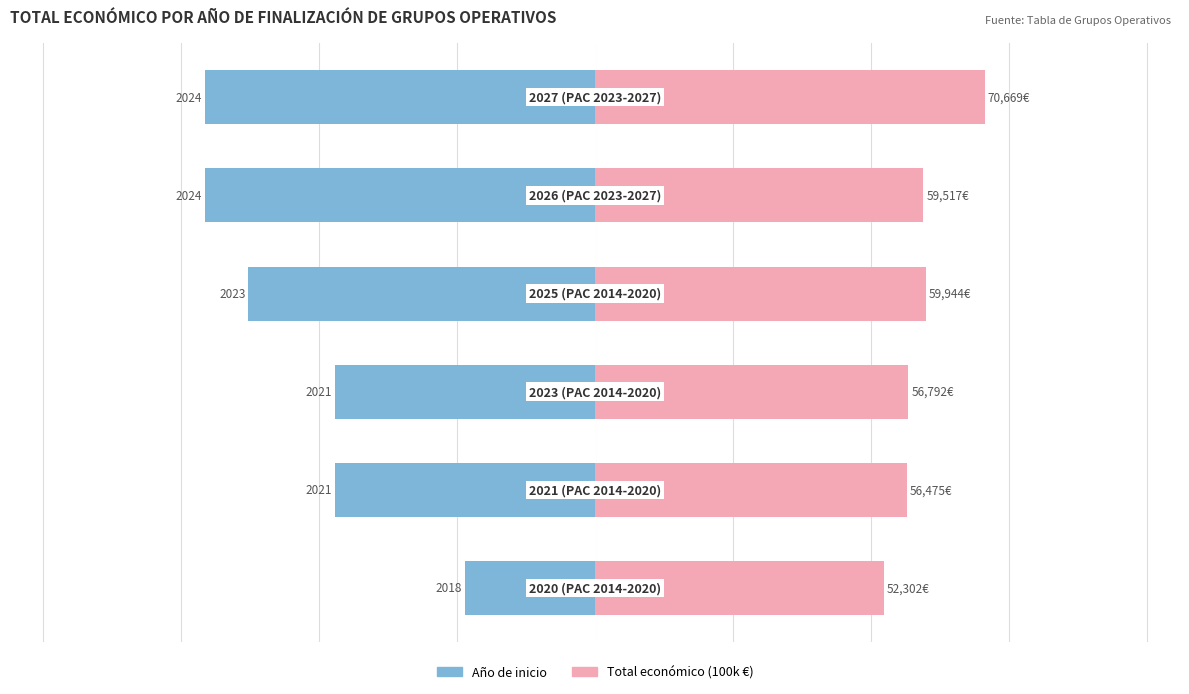

Between 1 and 5, which is larger?

1